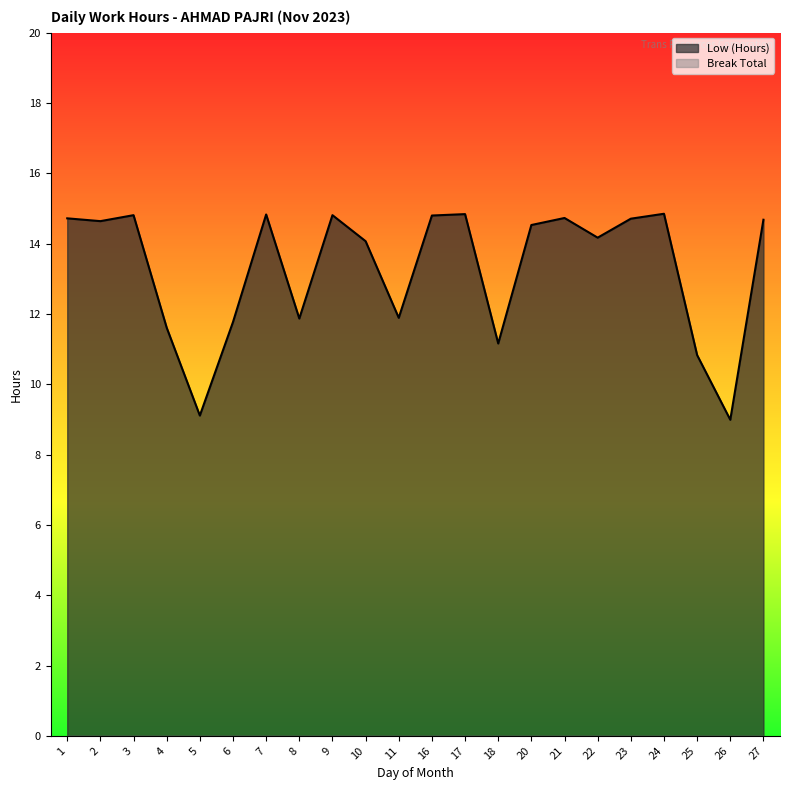

What is the value of the 12th point from the left?

14.8